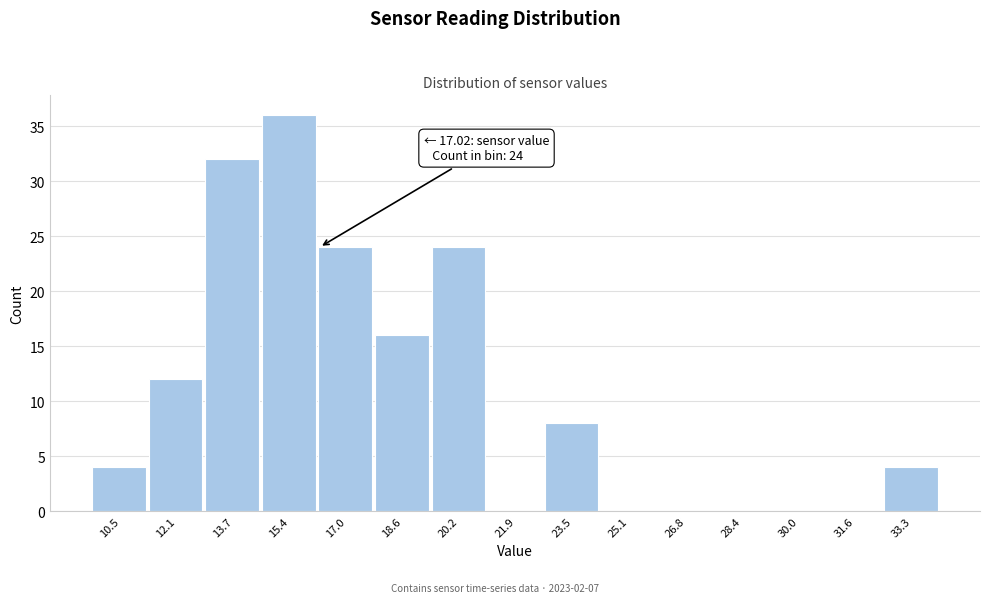

Reading left to right, list all the values displayed in this chart.

10.5=4	12.1=12	13.7=32	15.4=36	17.0=24	18.6=16	20.2=24	21.9=0	23.5=8	25.1=0	26.8=0	28.4=0	30.0=0	31.6=0	33.3=4